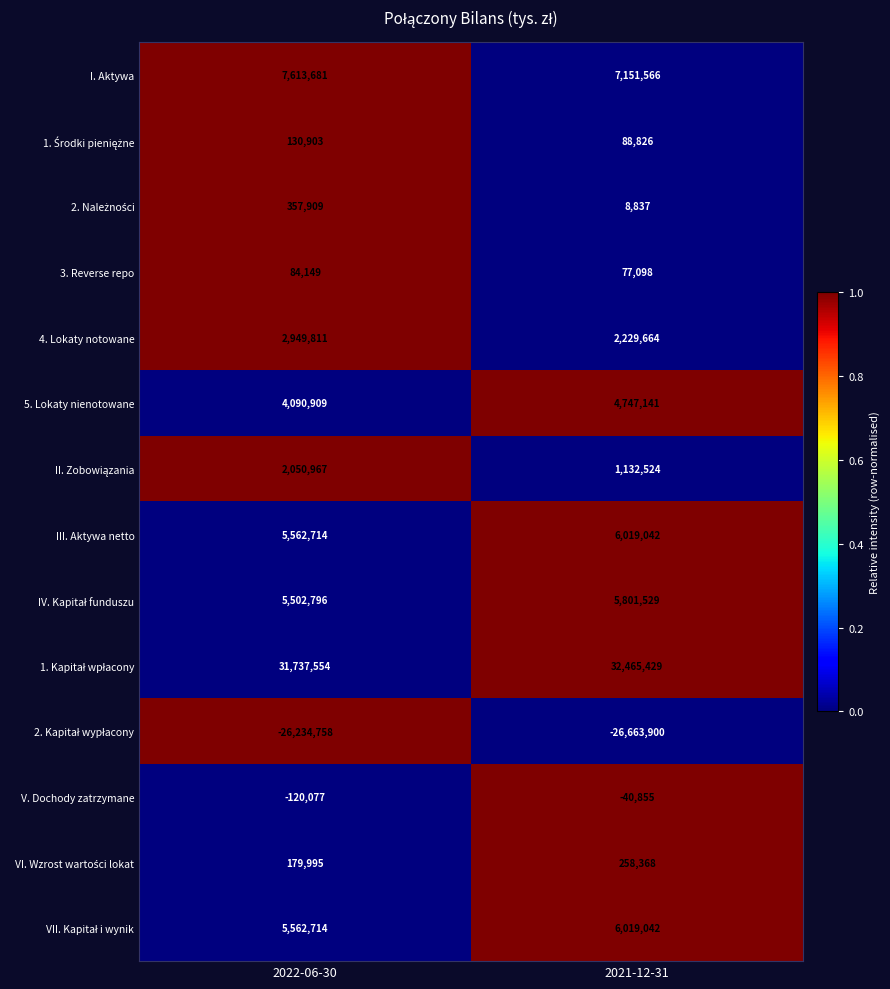

Which category has the highest value in the I. Aktywa series?

2022-06-30